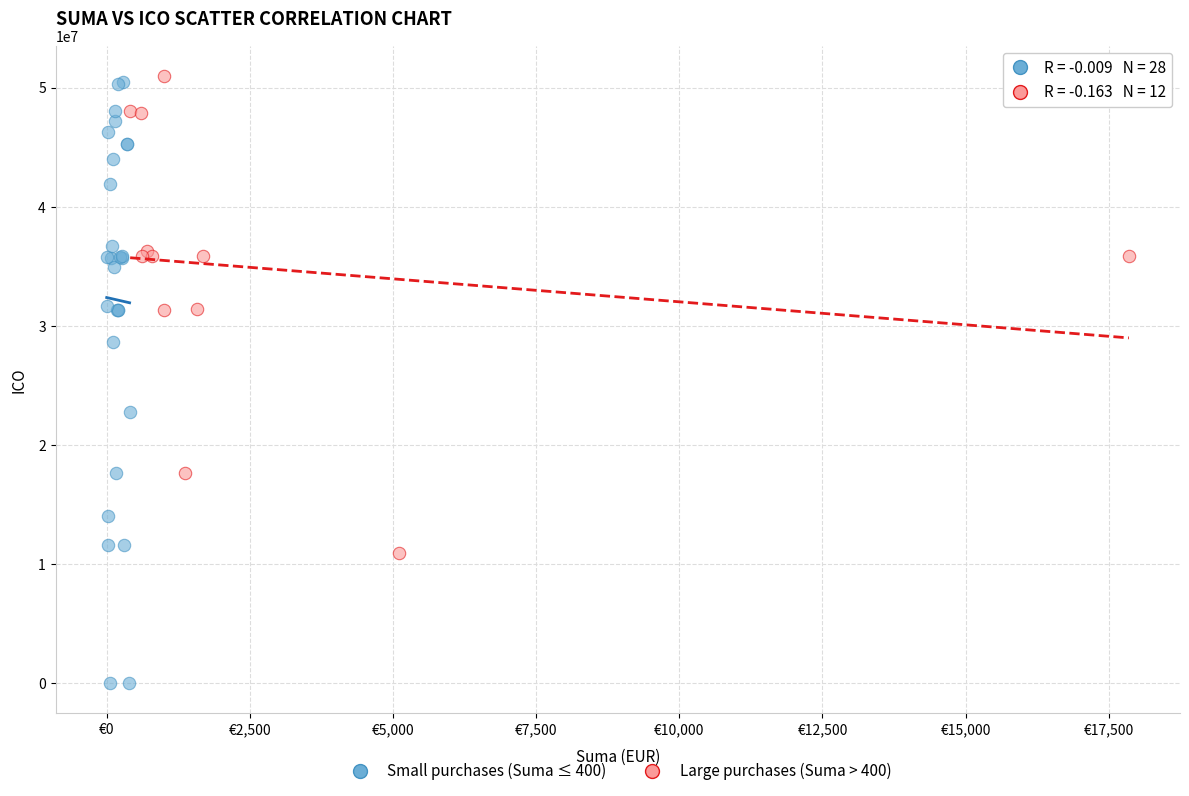

Which series reaches the minimum Y coordinate?

Small purchases (Suma ≤ 400)